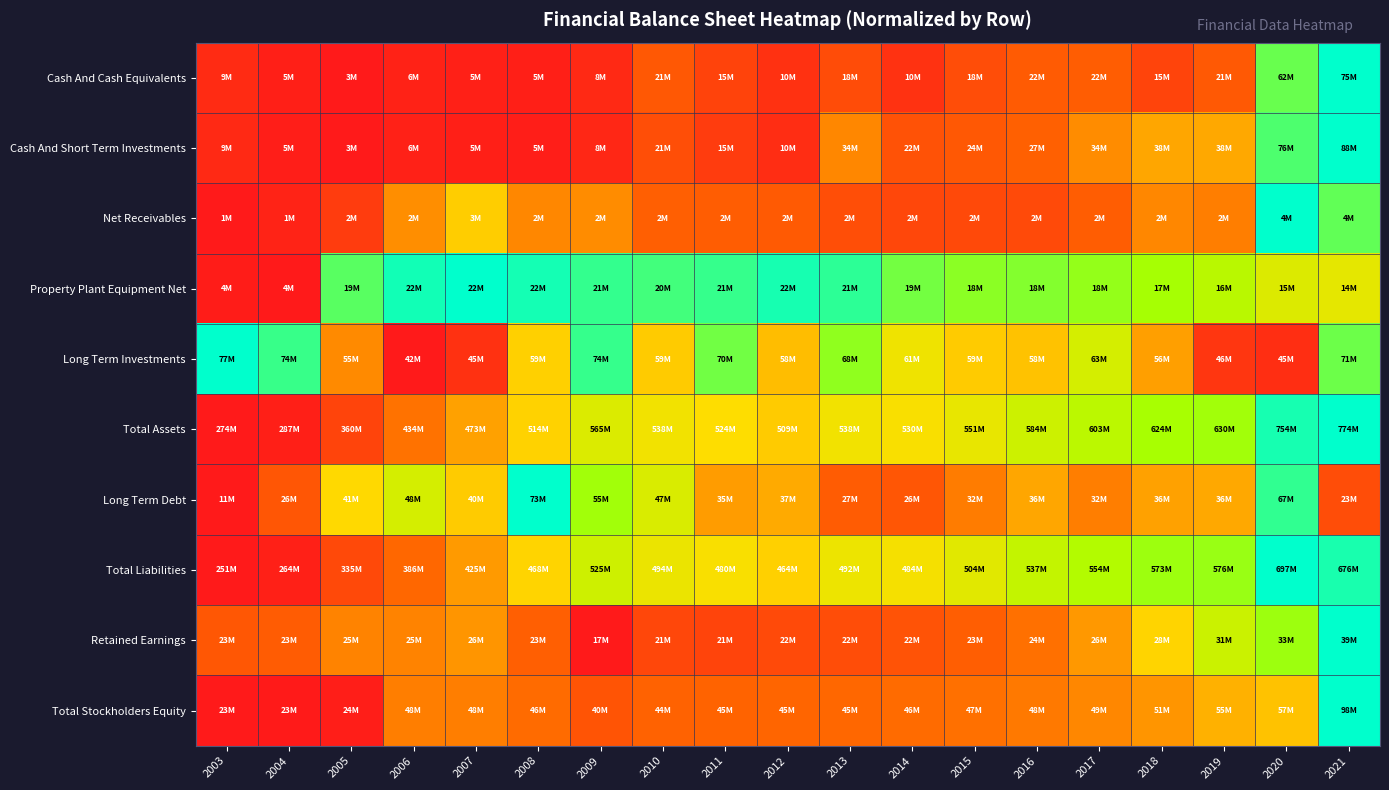

Which has a higher value, 2021 or 2012?

2021